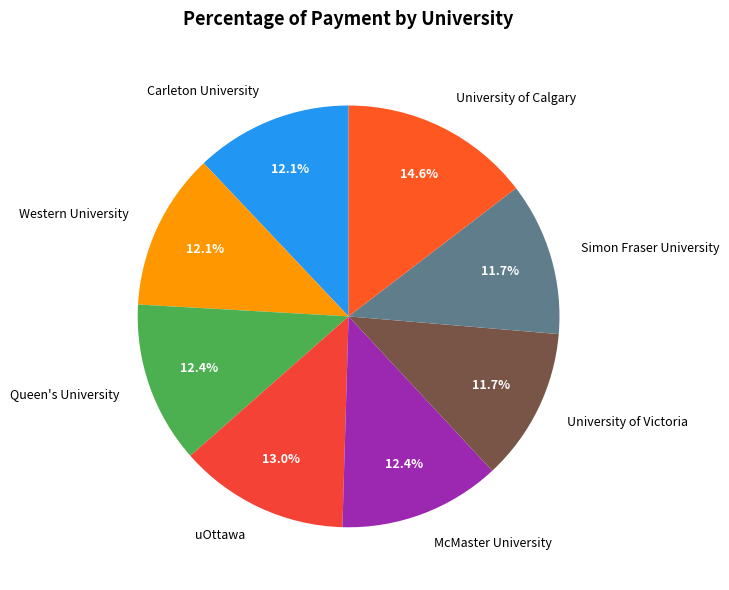

Which category has the biggest portion of the pie?

University of Calgary